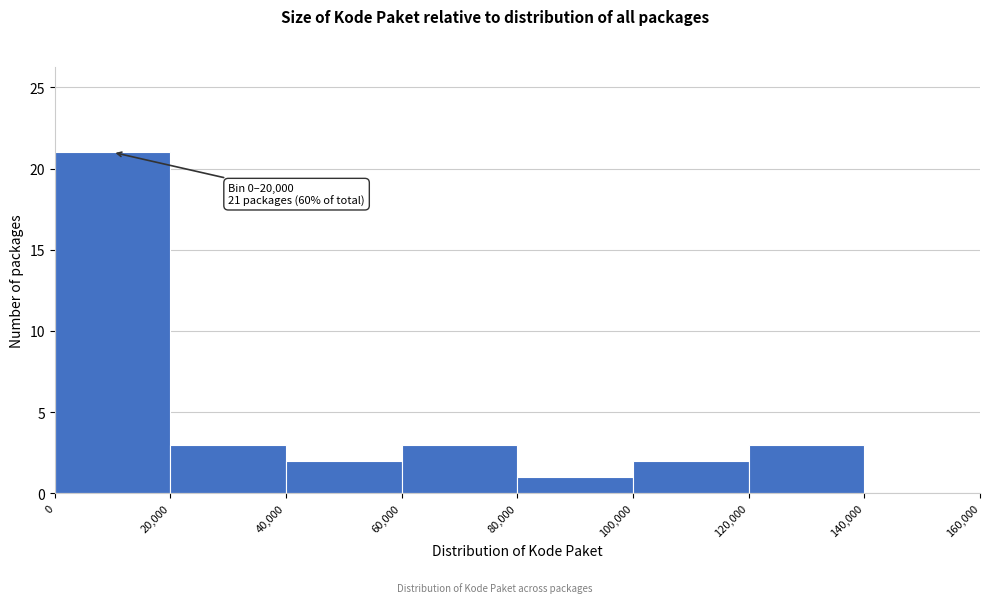

Over which range of the x-axis is the bar tallest?

0 to 20,000